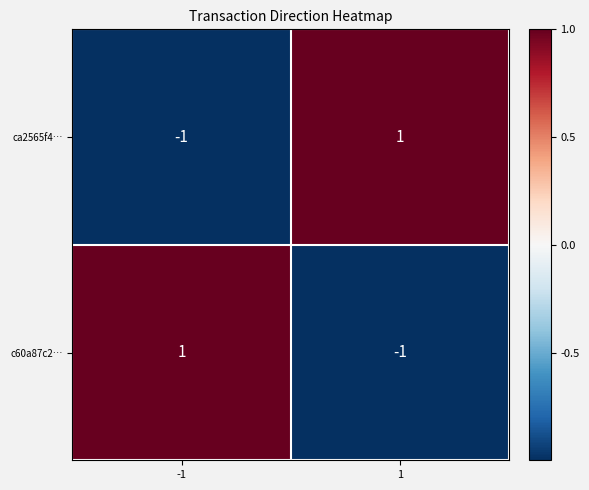

Is it true that c60a87c2… equals 1 at -1?

True